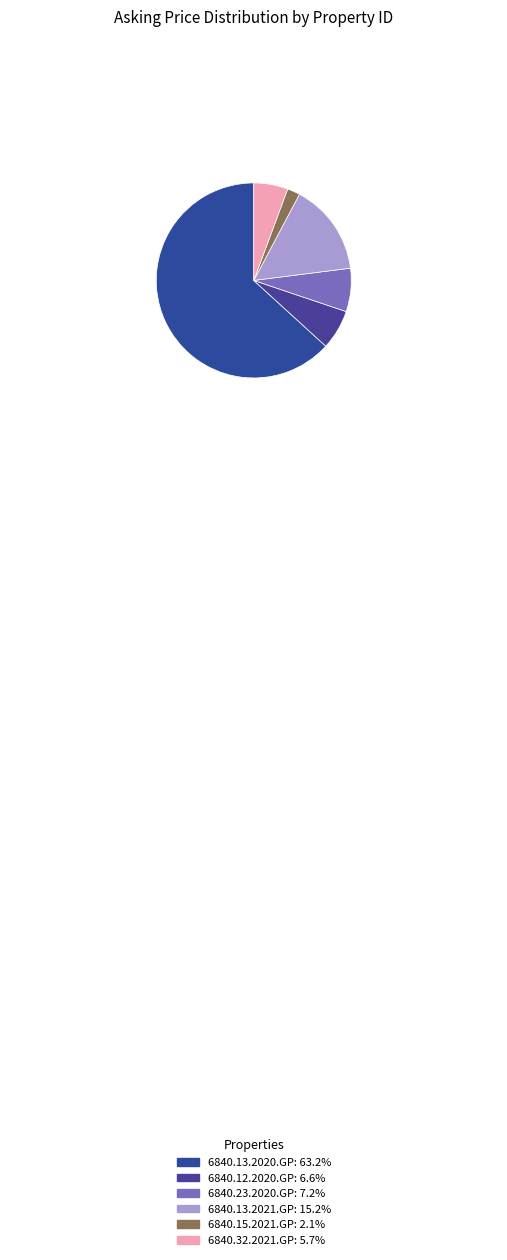

Combined, do 6840.32.2021.GP and 6840.23.2020.GP account for over 50%?

No